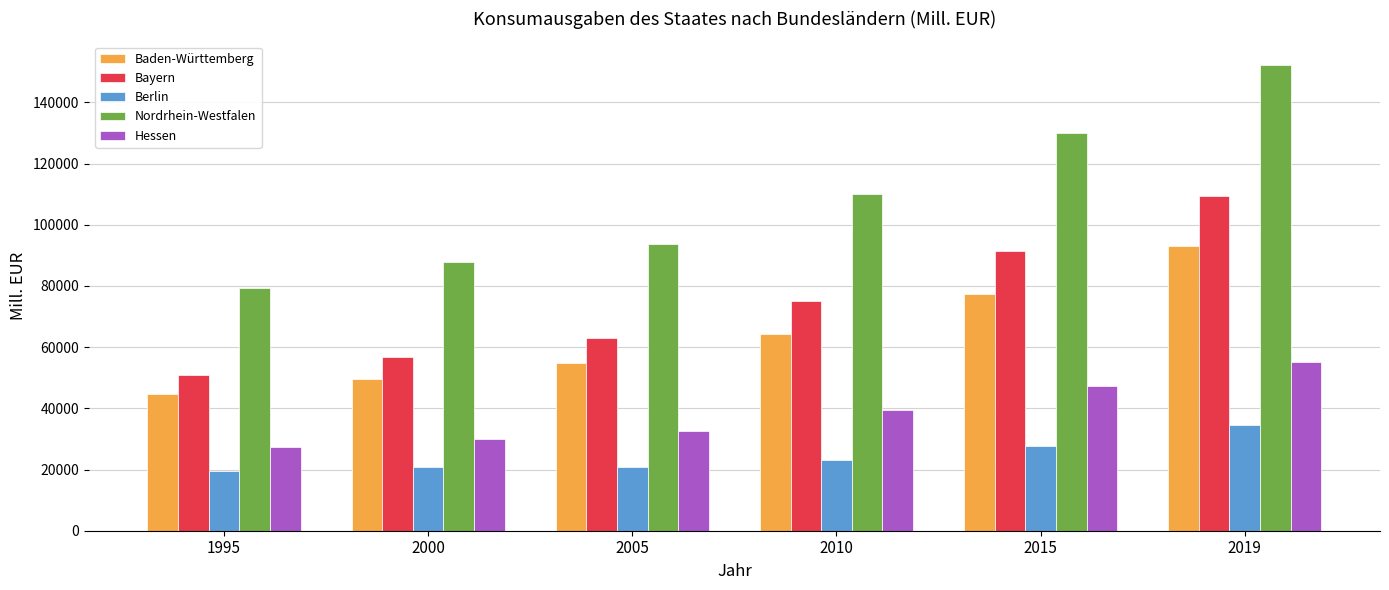

Is it true that Hessen equals 39366.4 at 2010?

True